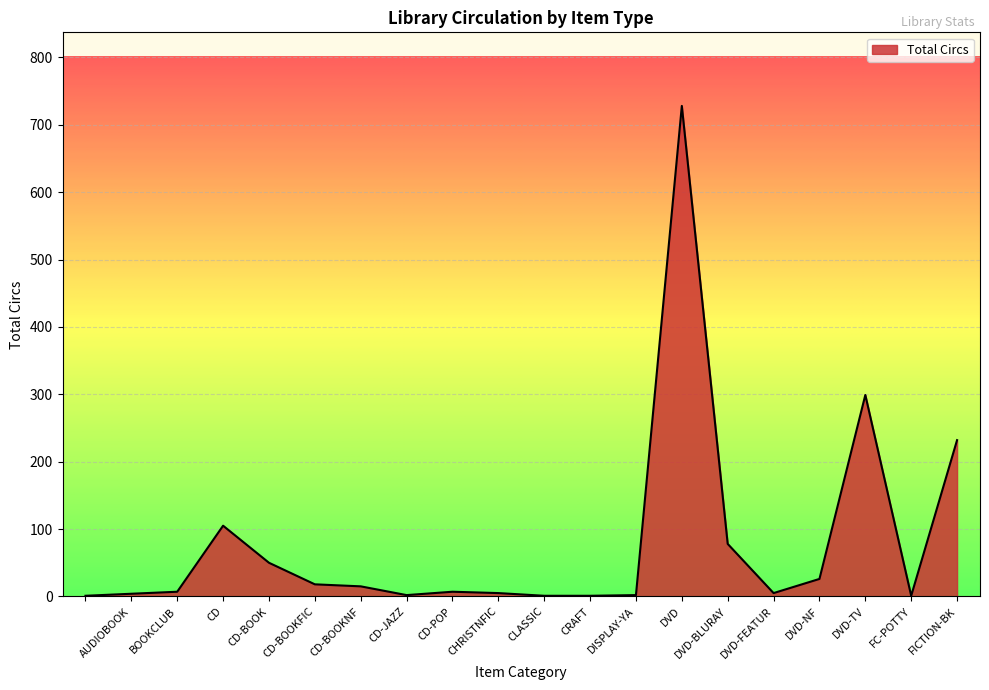

What is the greatest value displayed?

728